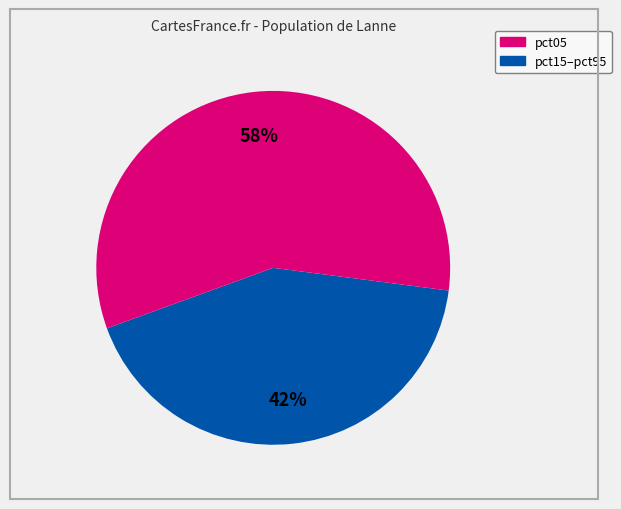

Is there any slice that represents more than half of the pie?

Yes